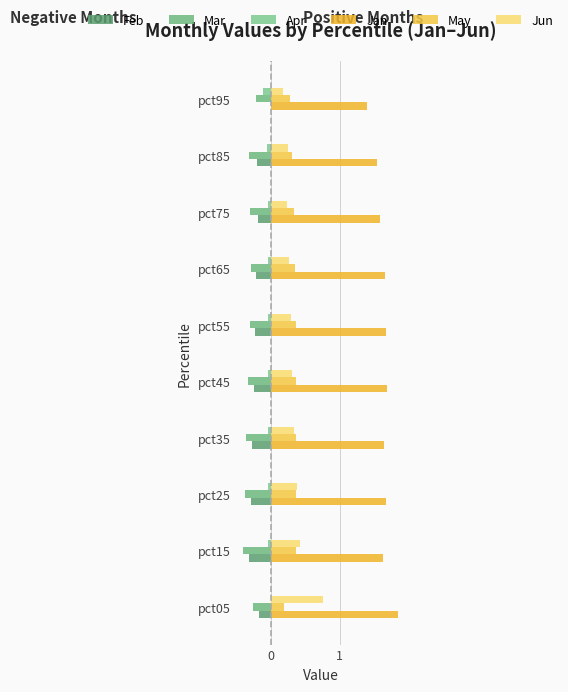

Which series has the widest spread of values?

Jun